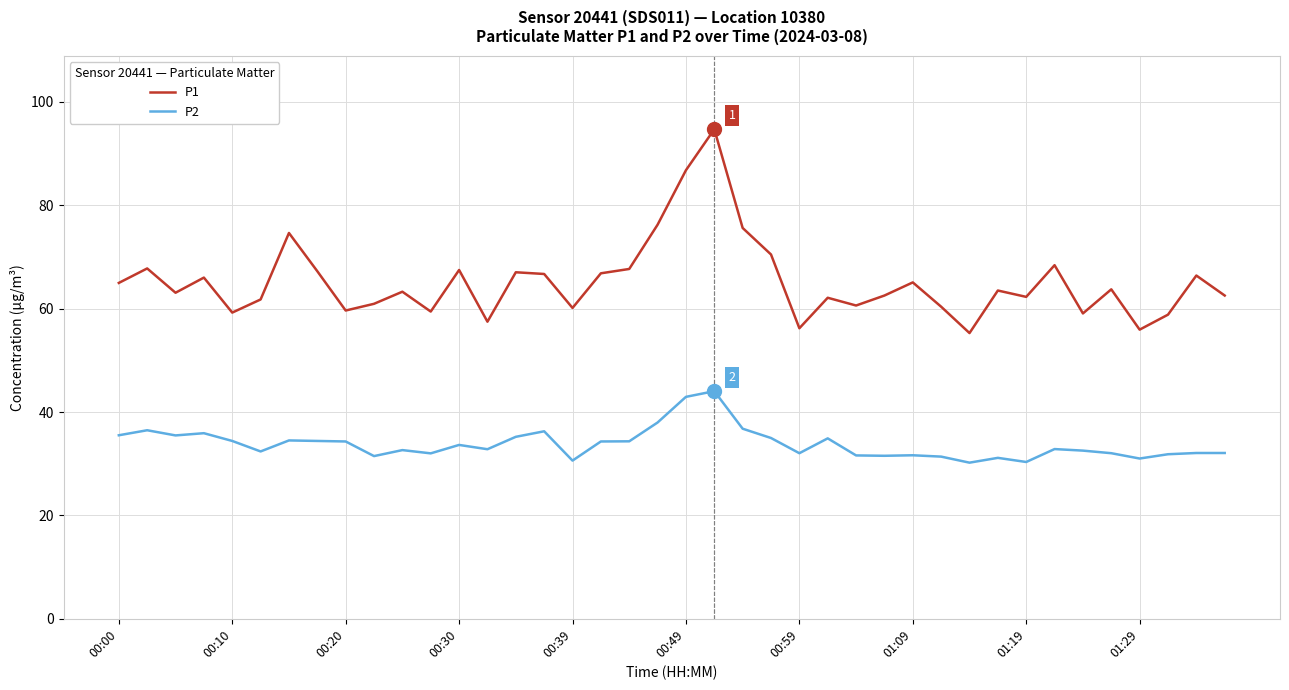

Which series has the largest range (max minus min)?

P1